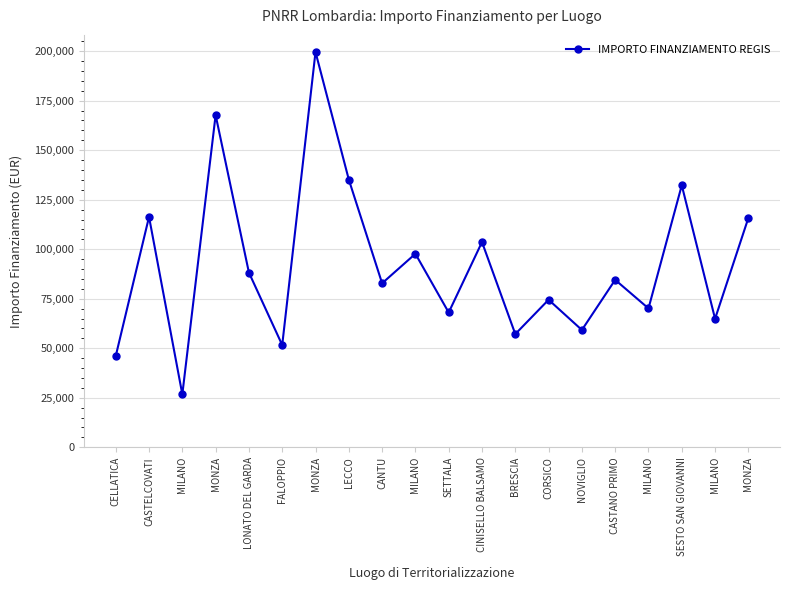

Where does the data first go above 84538?

CASTELCOVATI